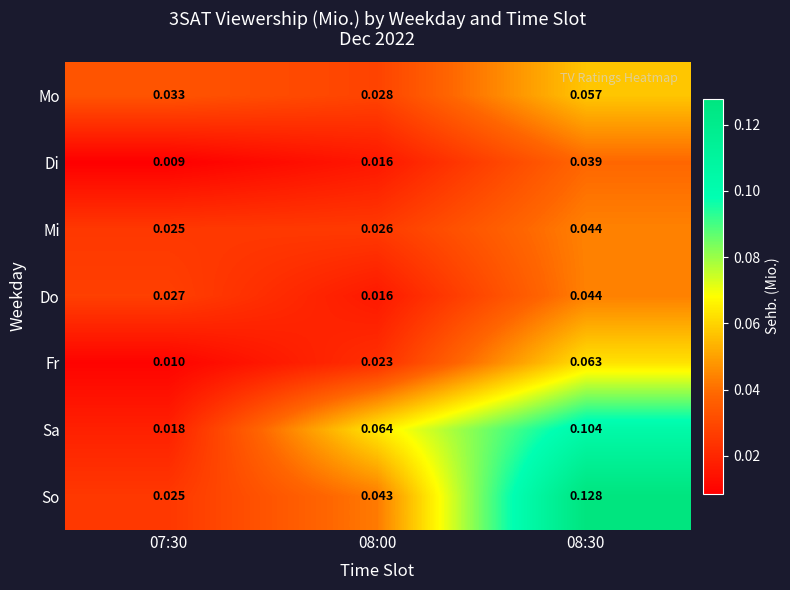

Between 07:30 and 08:30, which series saw the biggest shift?

So